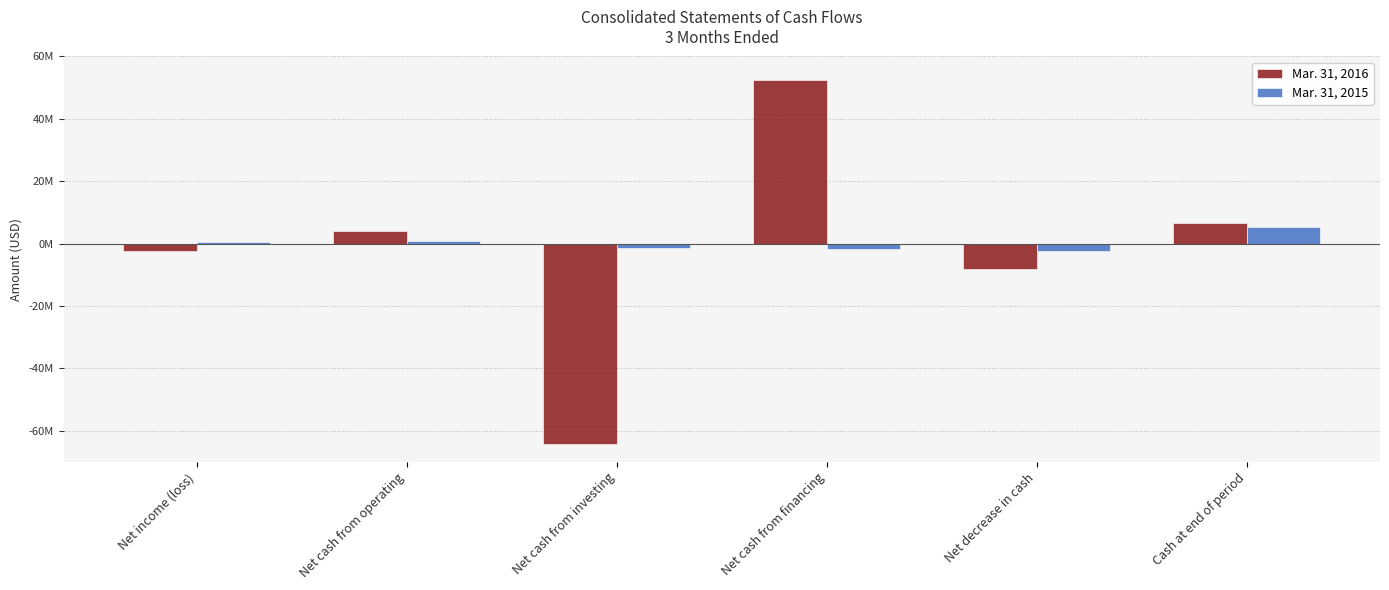

The value of Mar. 31, 2015 at Net cash from financing is -1021504. True or false?

False